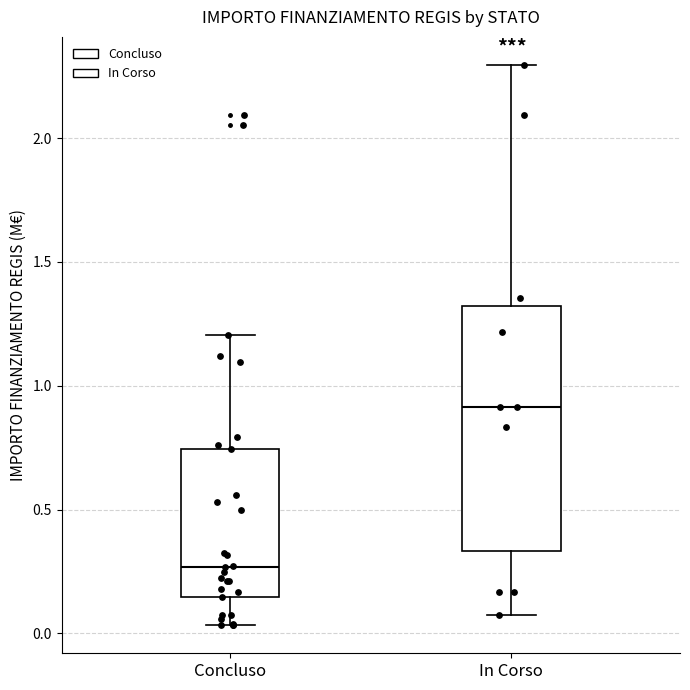

Which box is the tallest, from its lower edge to its upper edge?

In Corso